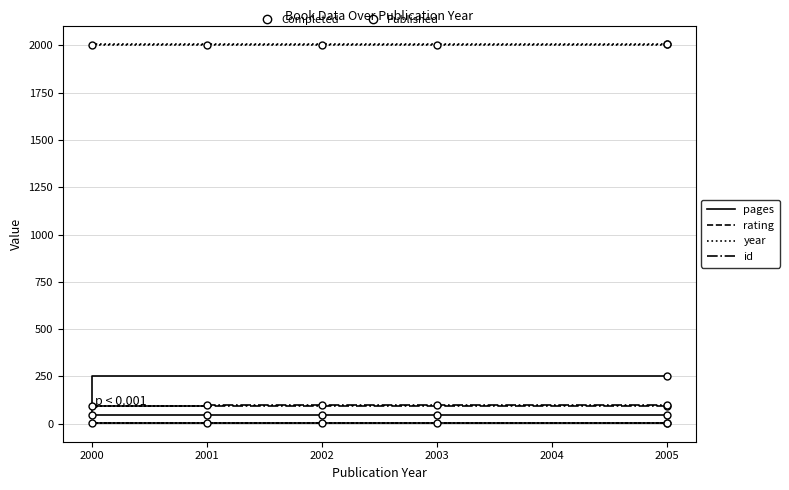

Reading left to right, extract all data points from this chart.

pages: 254	48	48	48	48	48
rating: 5	5	5	5	5	5
year: 2005	2000	2001	2002	2003	2005
id: 95	96	97	98	99	100